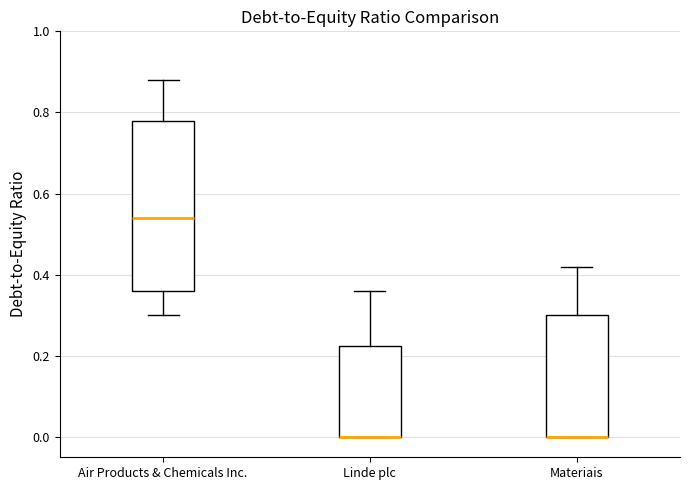

Reading left to right, read every box against the y-axis: the position of its median line, the range the box covers, and the ends of its whiskers. The values are not printed on the chart, so give them approximately, as read against the axis.

Air Products & Chemicals Inc.: median 0.54, box 0.36 to 0.78, whiskers 0.30 to 0.88
Linde plc: median 0.00 (drawn on the box's lower edge), box 0.00 to 0.22, whiskers 0.00 to 0.36
Materiais: median 0.00 (drawn on the box's lower edge), box 0.00 to 0.30, whiskers 0.00 to 0.42